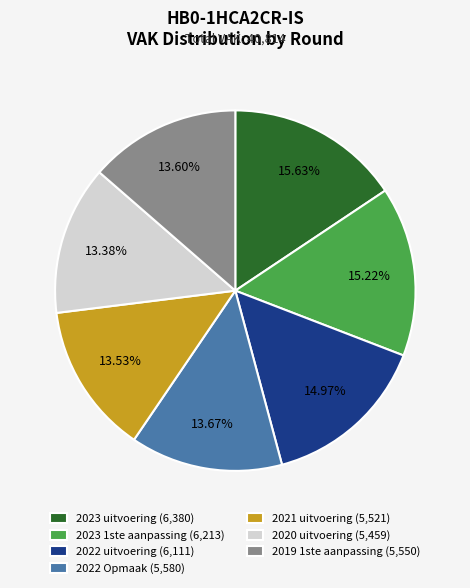

Does 2019 1ste aanpassing account for over 50% of the chart?

No